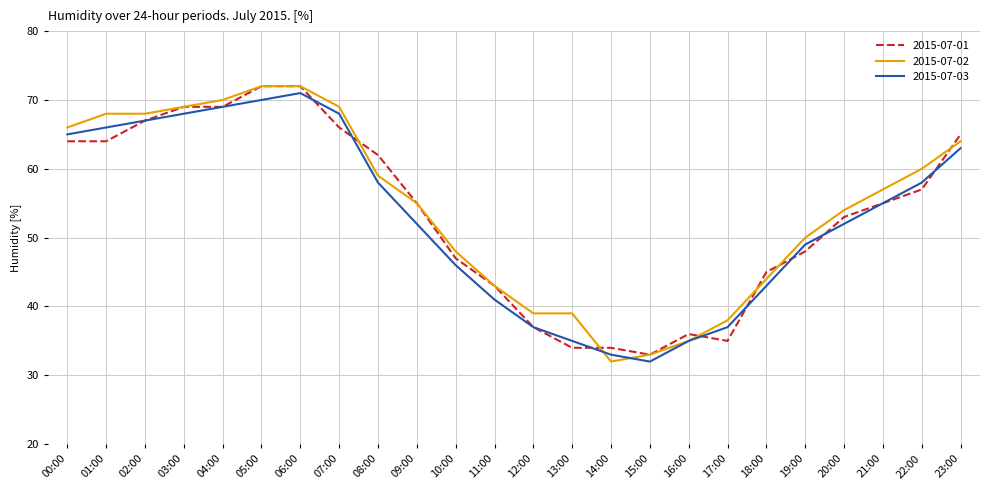

What is the approximate value of 2015-07-01 at 07:00?

66